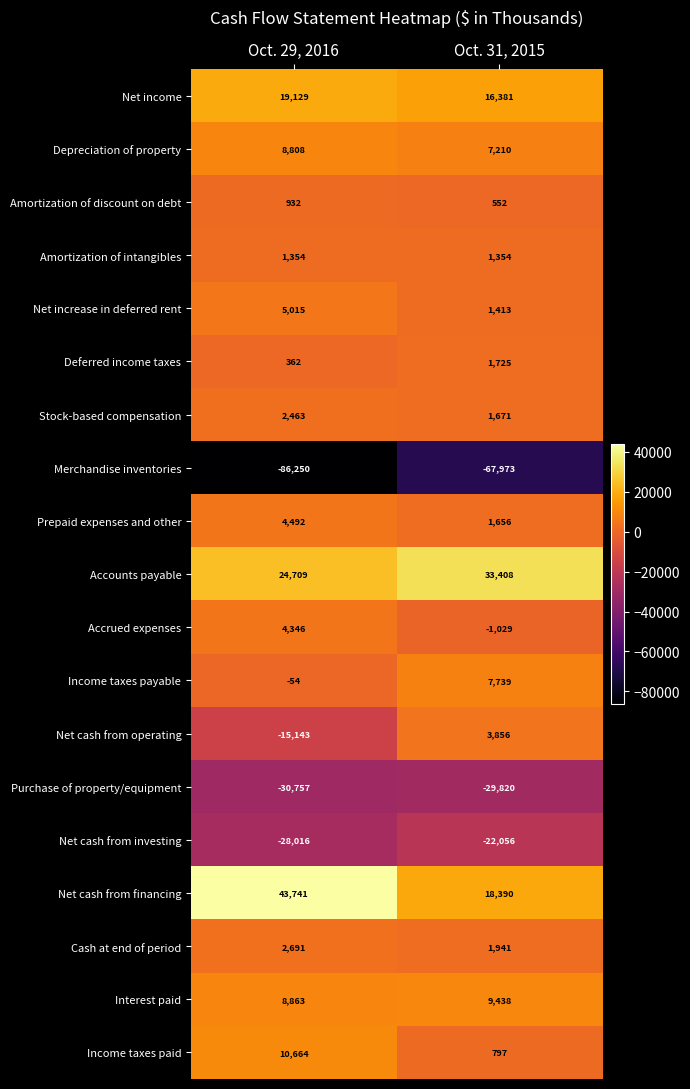

What is the average value of the Amortization of intangibles series?

1354